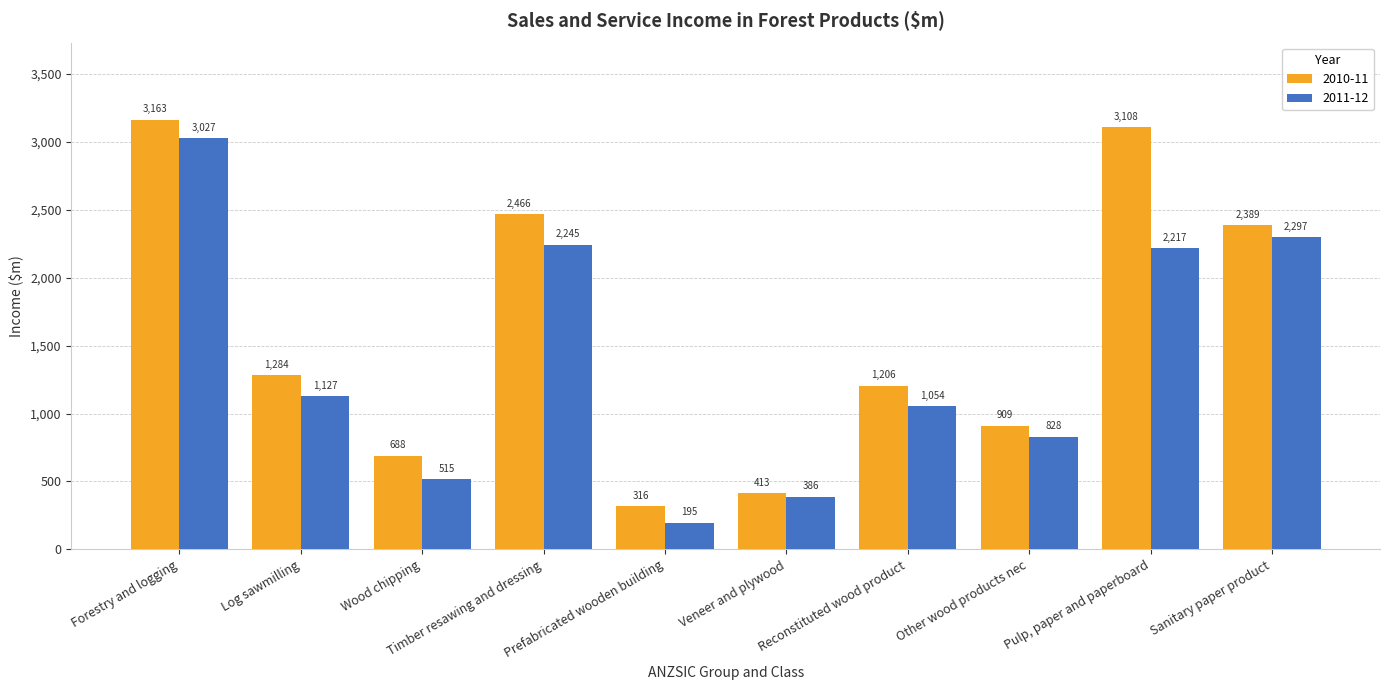

Between Other wood products nec and Pulp, paper and paperboard, which series saw the biggest shift?

2010-11